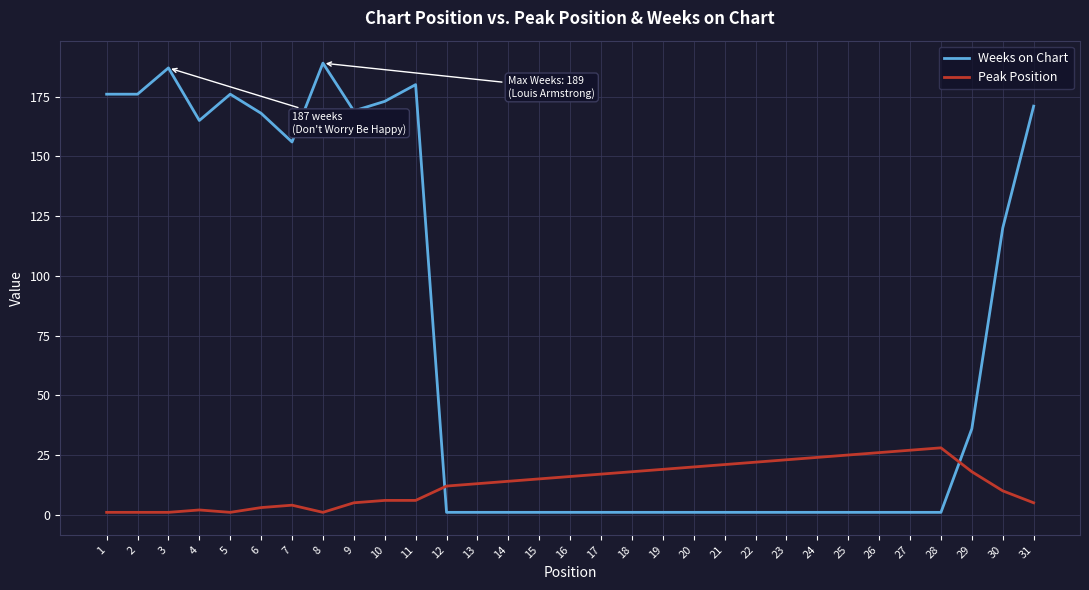

Rank the series by their maximum value, from highest to lowest.

Weeks on Chart, Peak Position